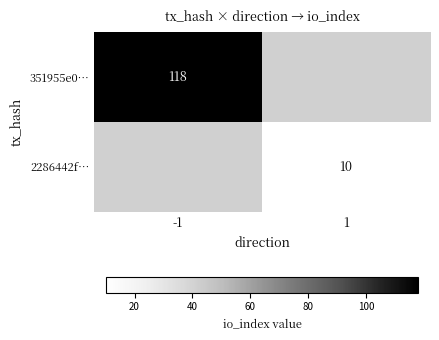

The 2286442f… series shows 10 at 1. True or false?

True